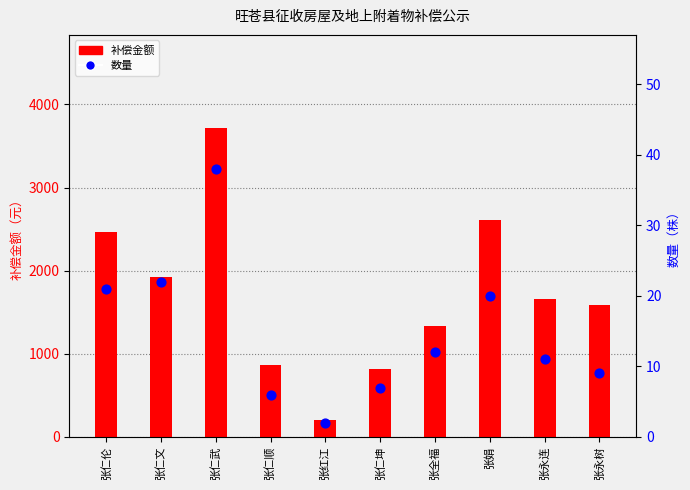

What are all the series names shown in the legend?

补偿金额, 数量